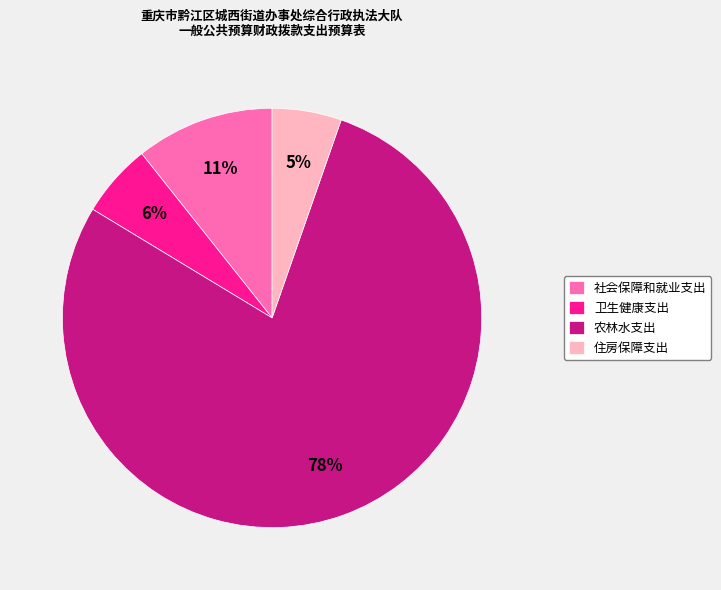

True or false: 住房保障支出 accounts for 5% of the total.

True